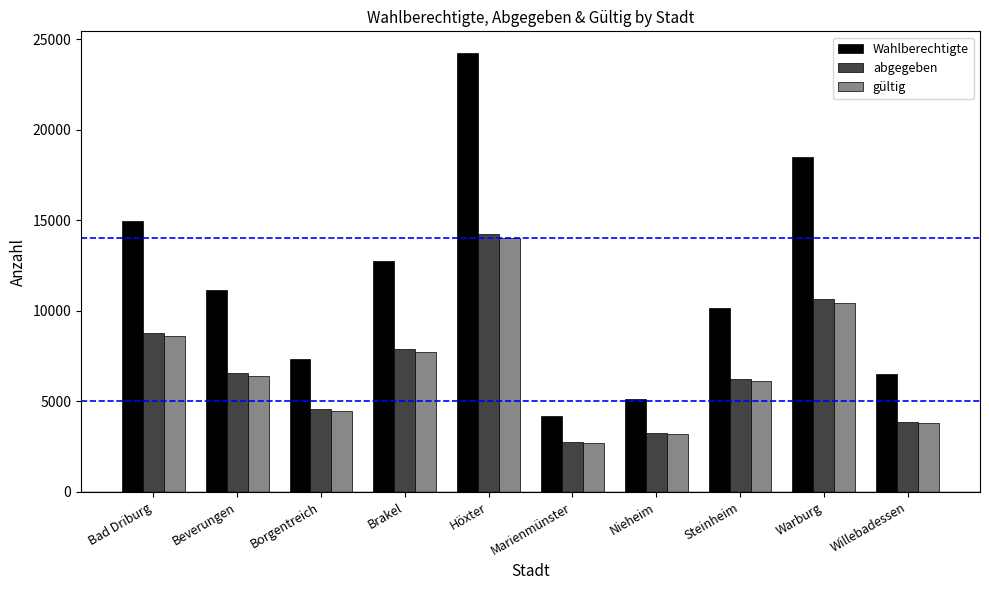

Is it true that gültig equals 4366 at Marienmünster?

False